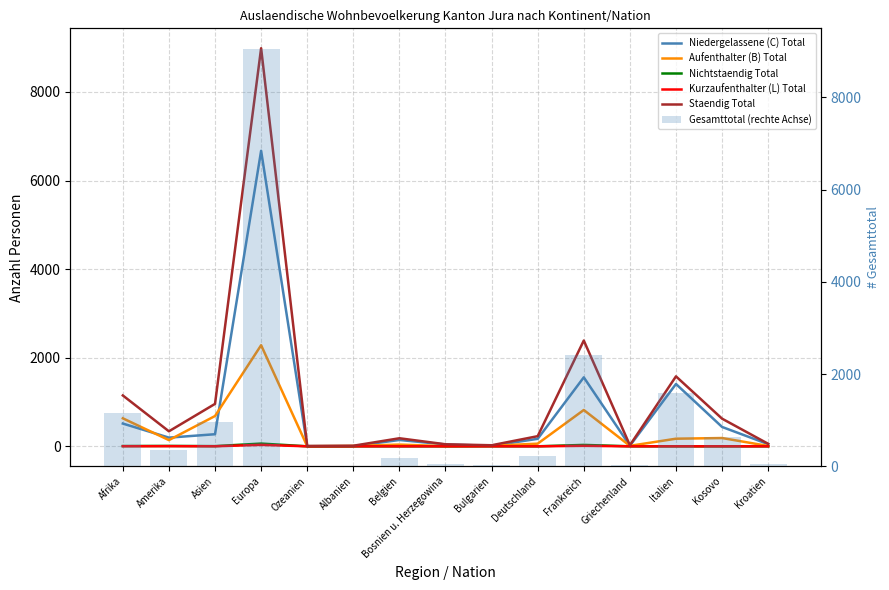

Is the value of Kurzaufenthalter (L) Total at Europa greater than the value of Niedergelassene (C) Total at Frankreich?

No